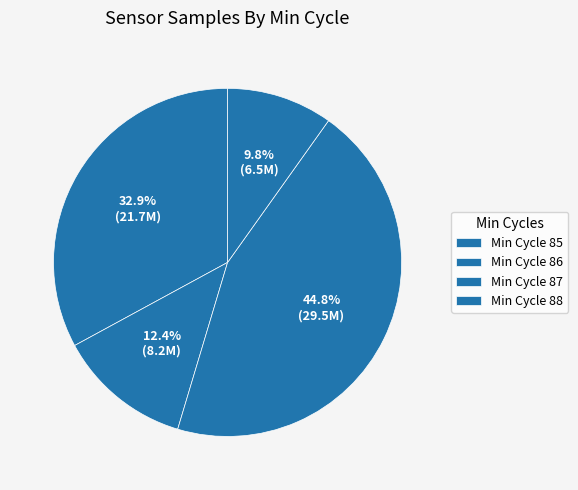

How many segments does this pie chart have?

4